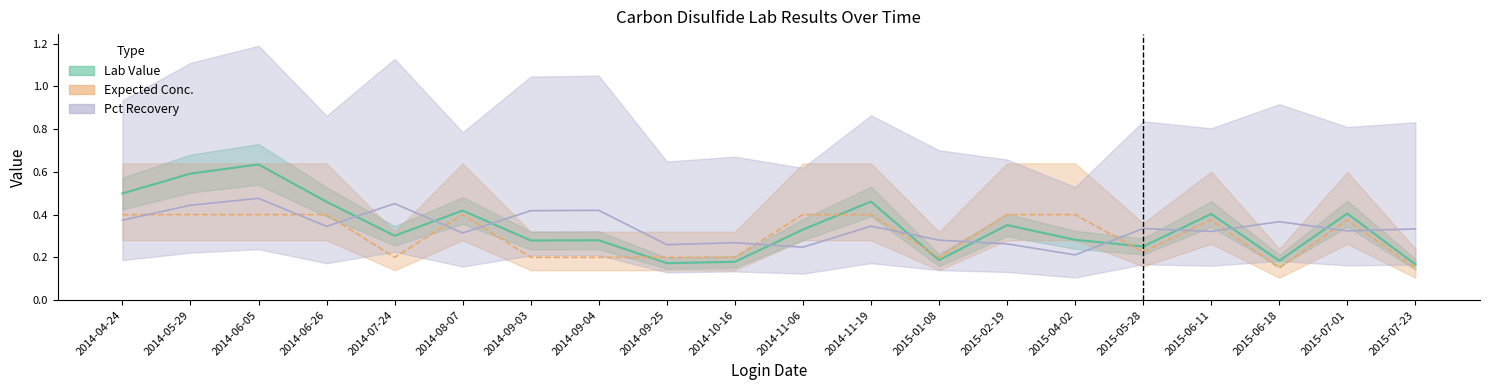

What is the approximate value of Pct Recovery at 2015-04-02?

0.2